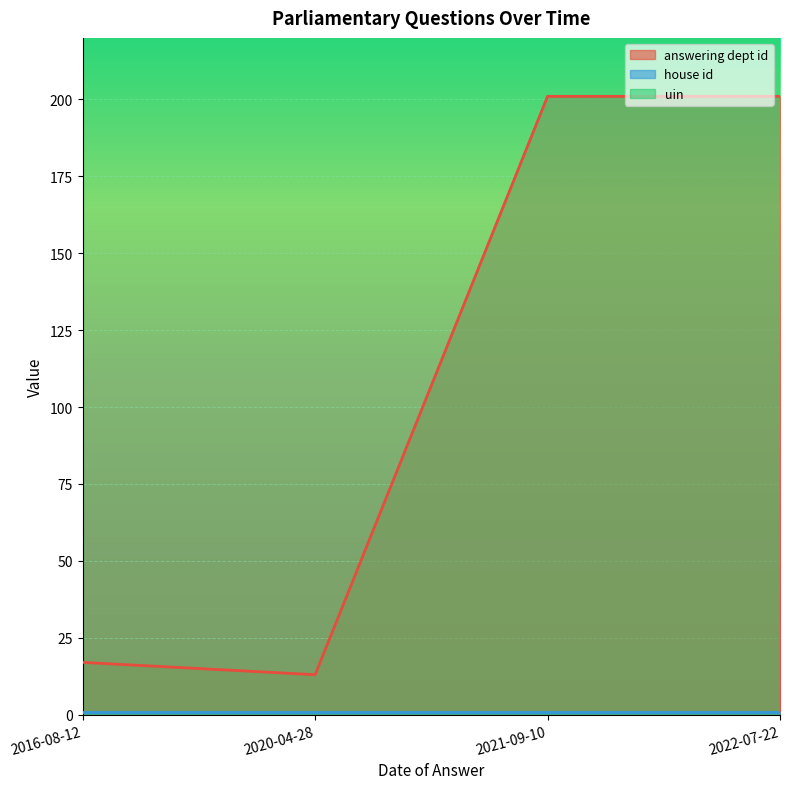

The value of uin at 2020-04-28 is 37603. True or false?

True